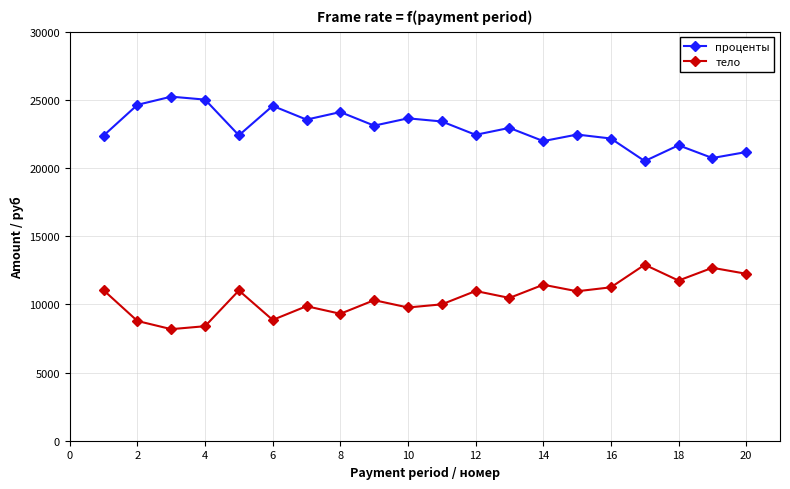

What is the value of the тело point at the 15th from the left?

10962.7